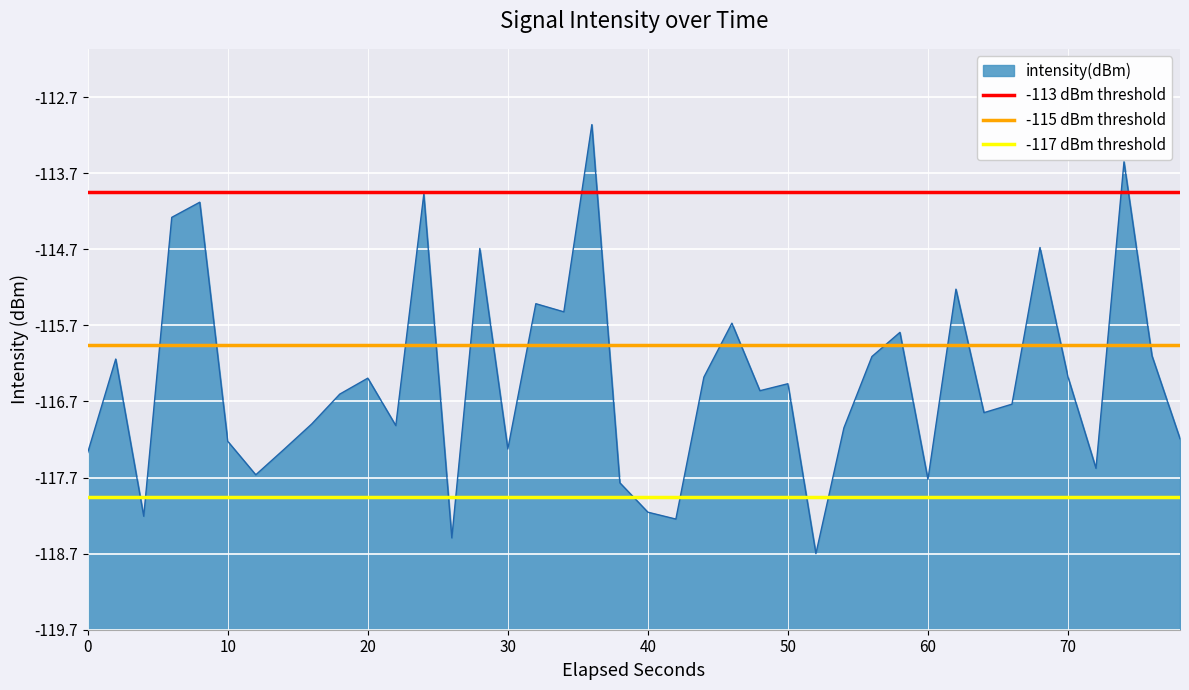

The -115 dBm threshold series shows 6.5 at 10. True or false?

False